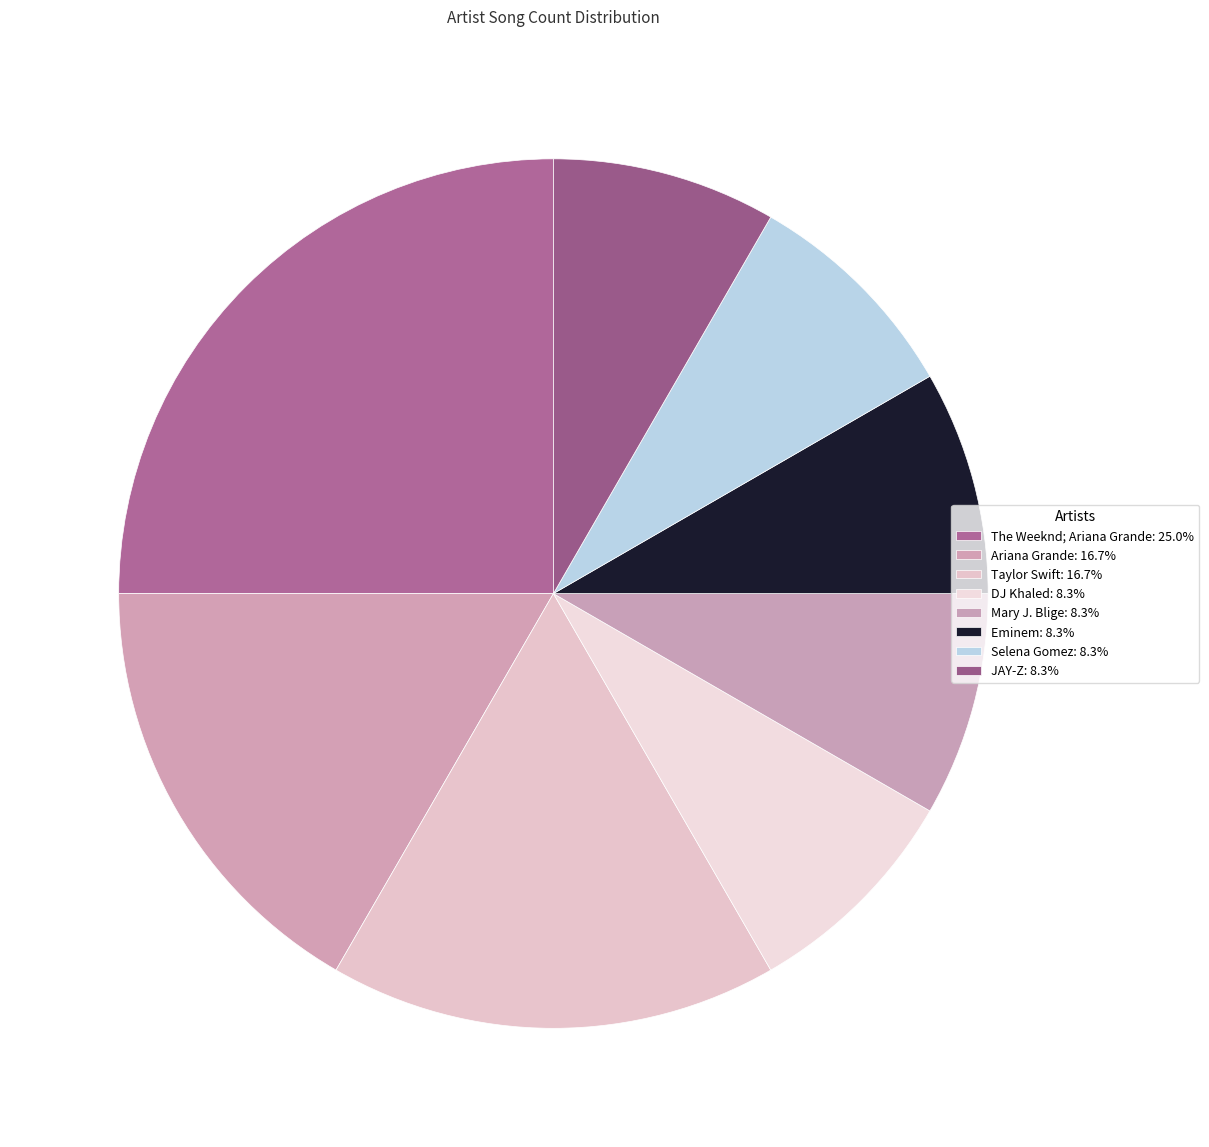

Count the number of slices in the pie.

8